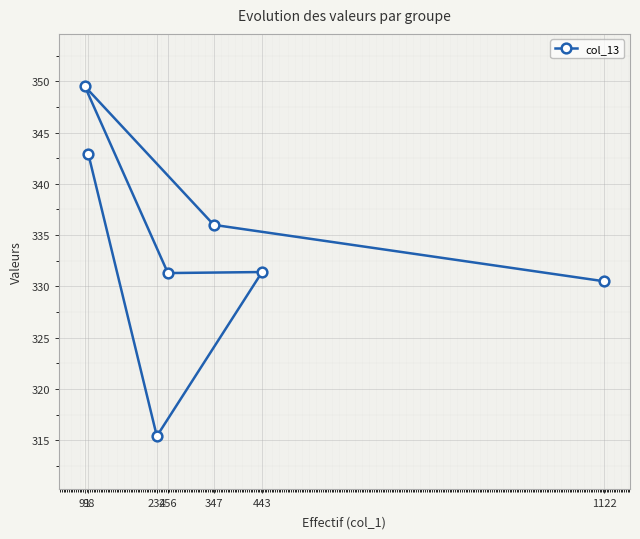

True or false: the data shows 342.9 at 98.

True